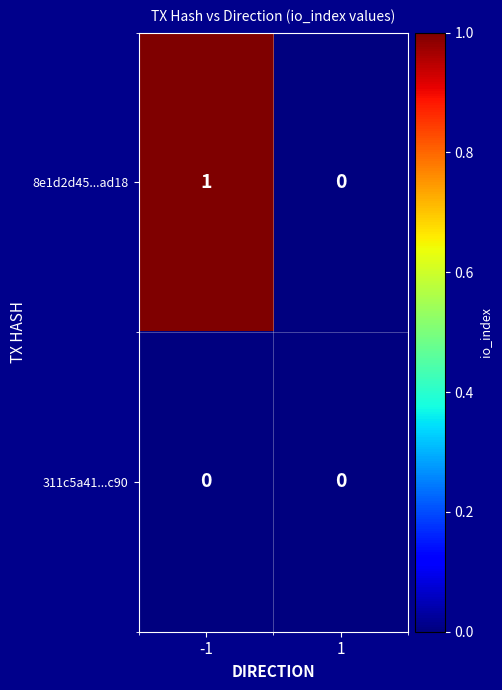

What is the total value across all series at -1?

1